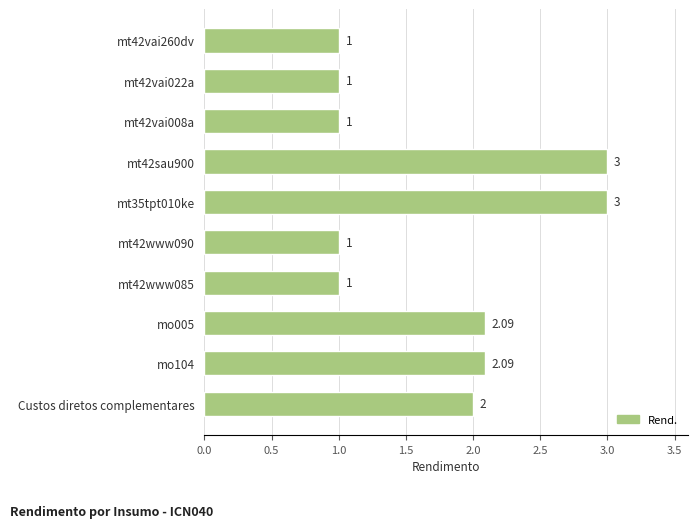

What is the average value?

1.7